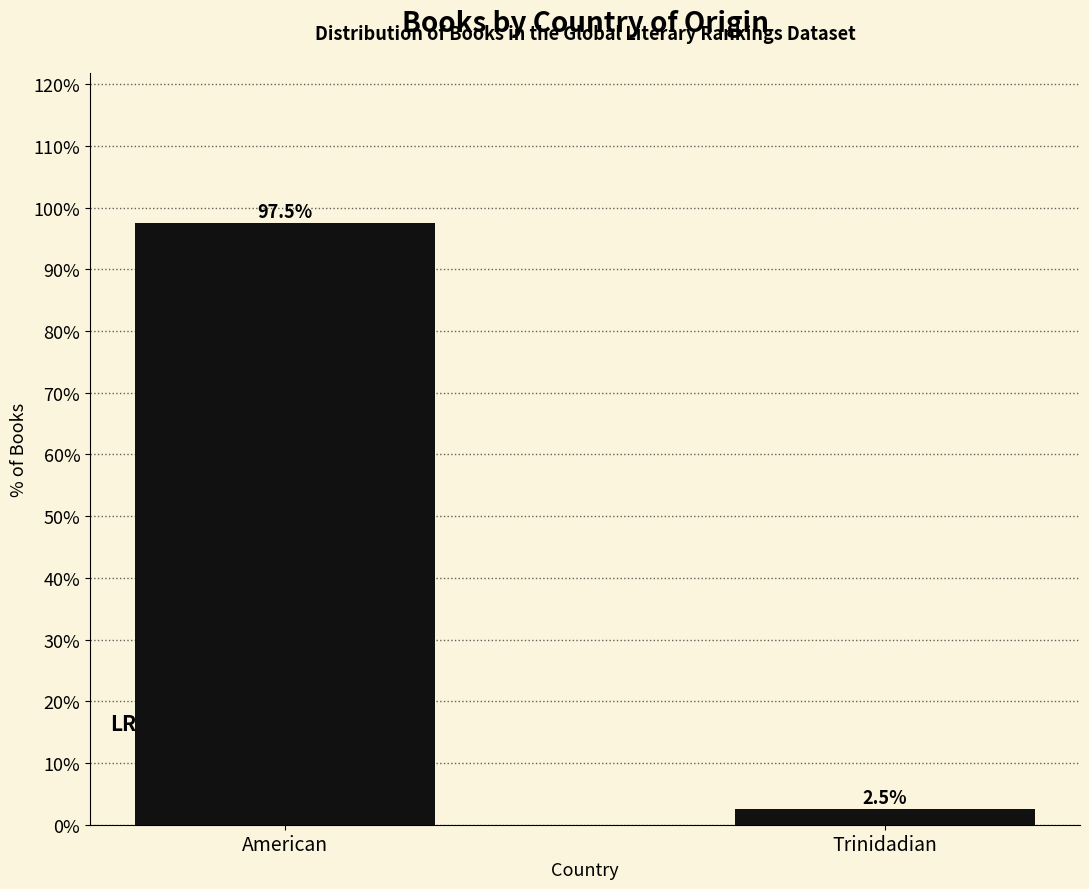

Reading left to right, extract all data points from this chart.

97.5	2.5